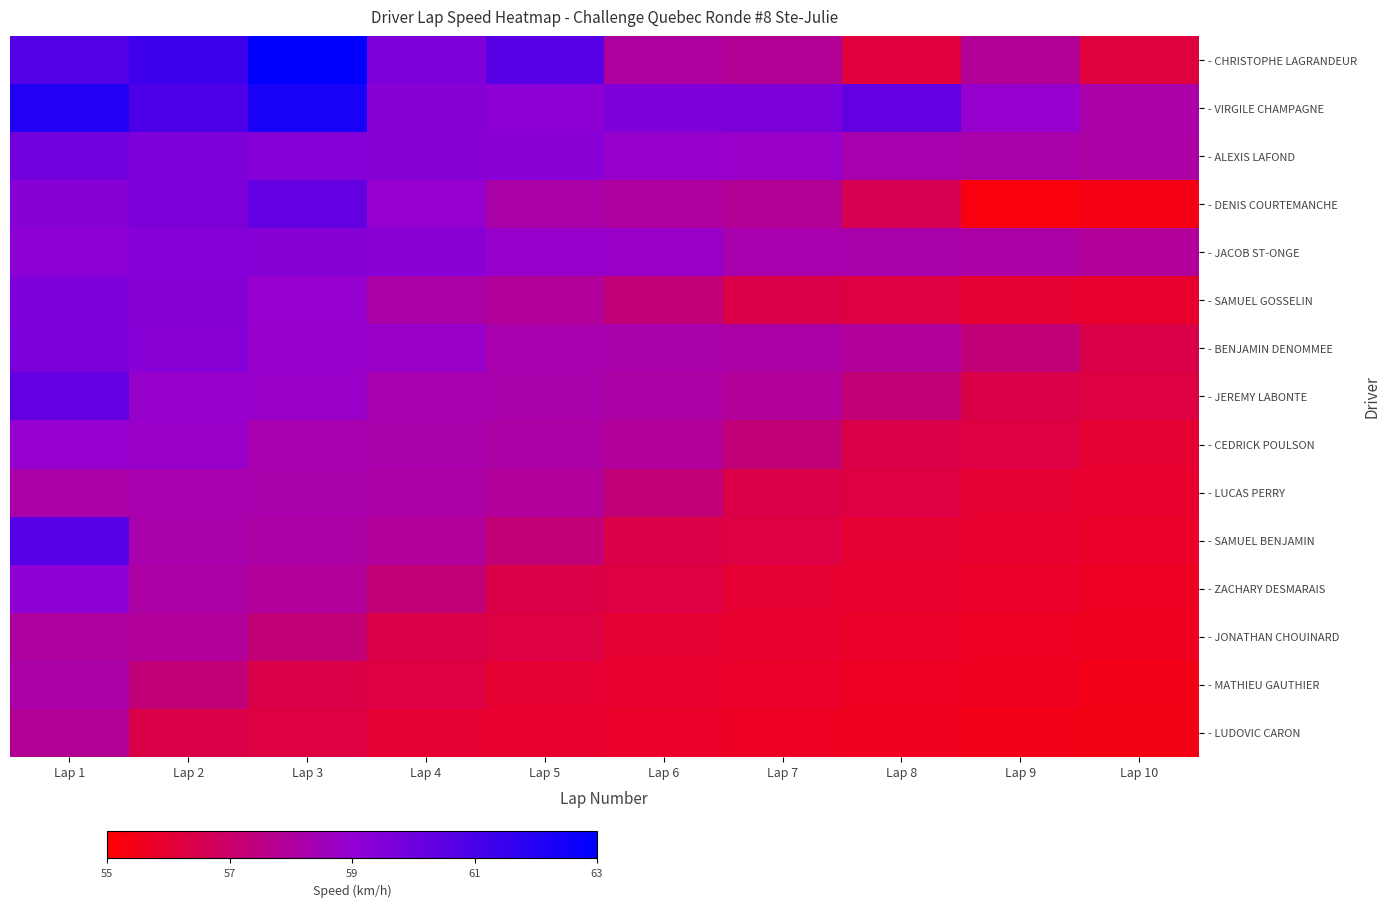

What is the greatest value displayed?

118.6